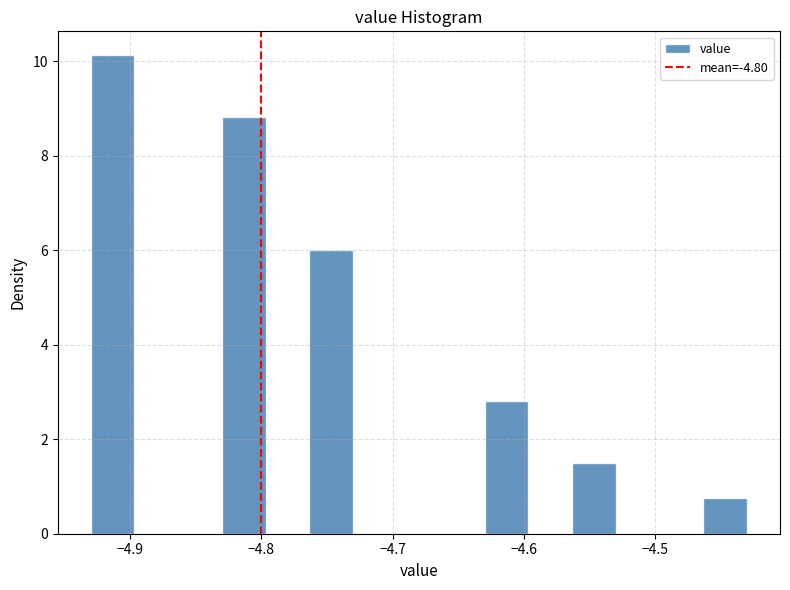

Read against the x-axis, roughly where is the centre of the tallest bar?

-4.91